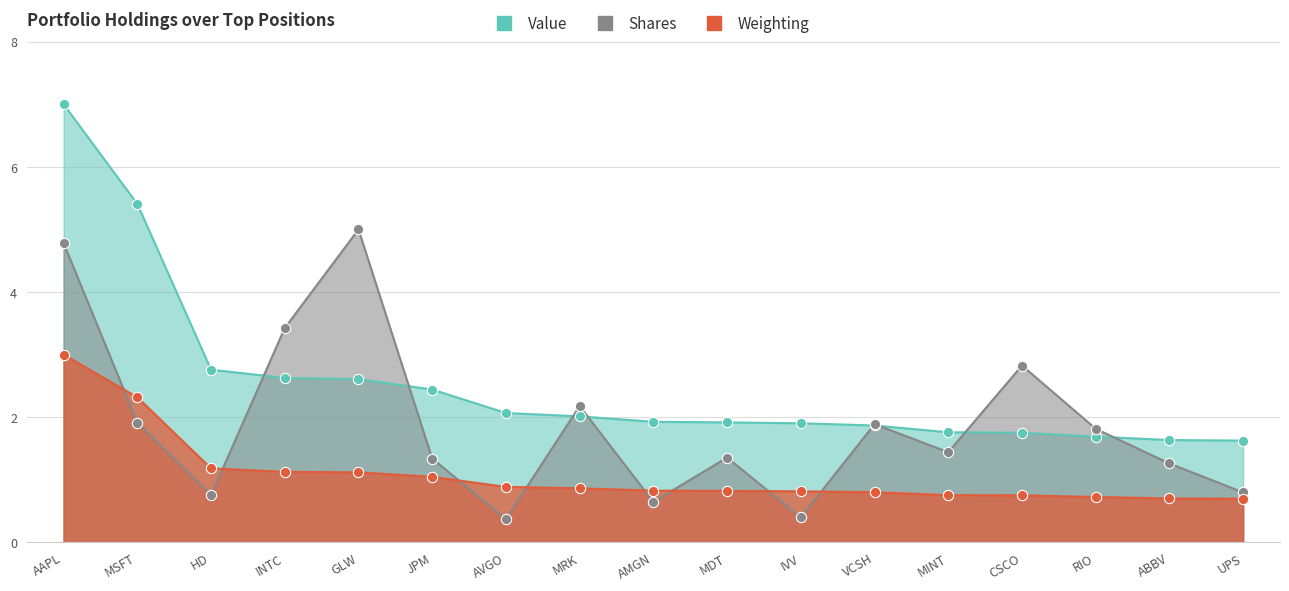

Which series reaches the minimum Y coordinate?

Shares